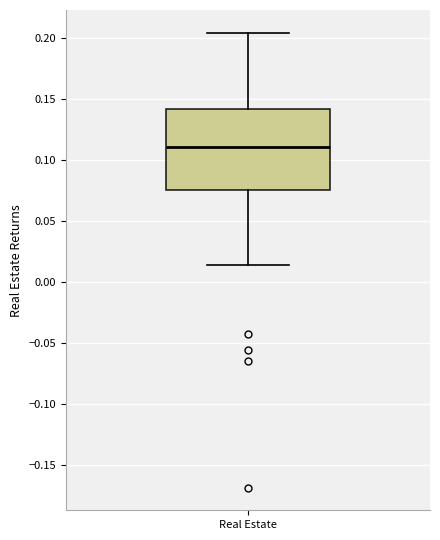

Where does the lower whisker of the box for Real Estate end on the y-axis? The values are not printed on the chart, so give them approximately, as read against the axis.

0.015